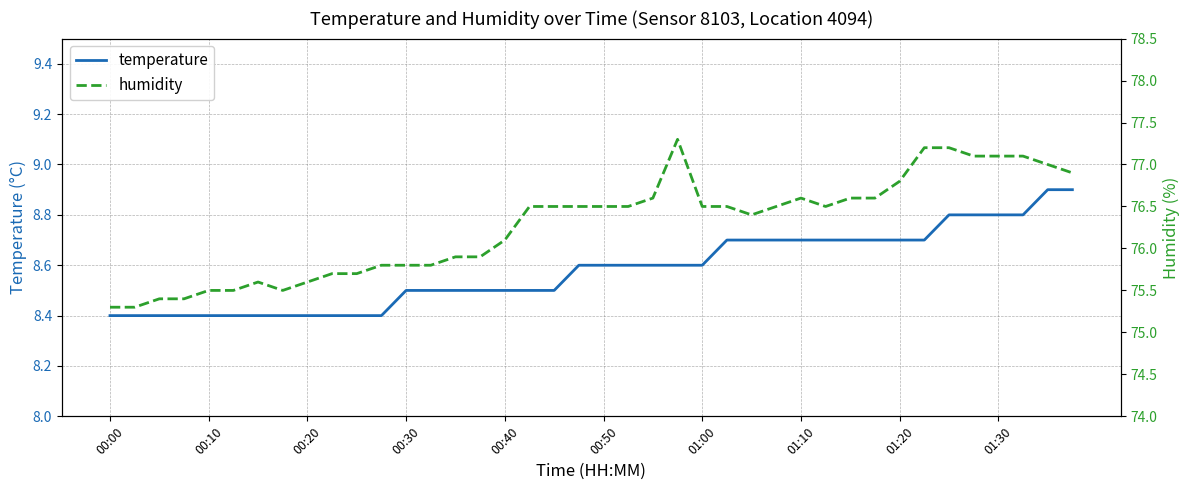

List the series in order of their peak value, highest first.

humidity, temperature